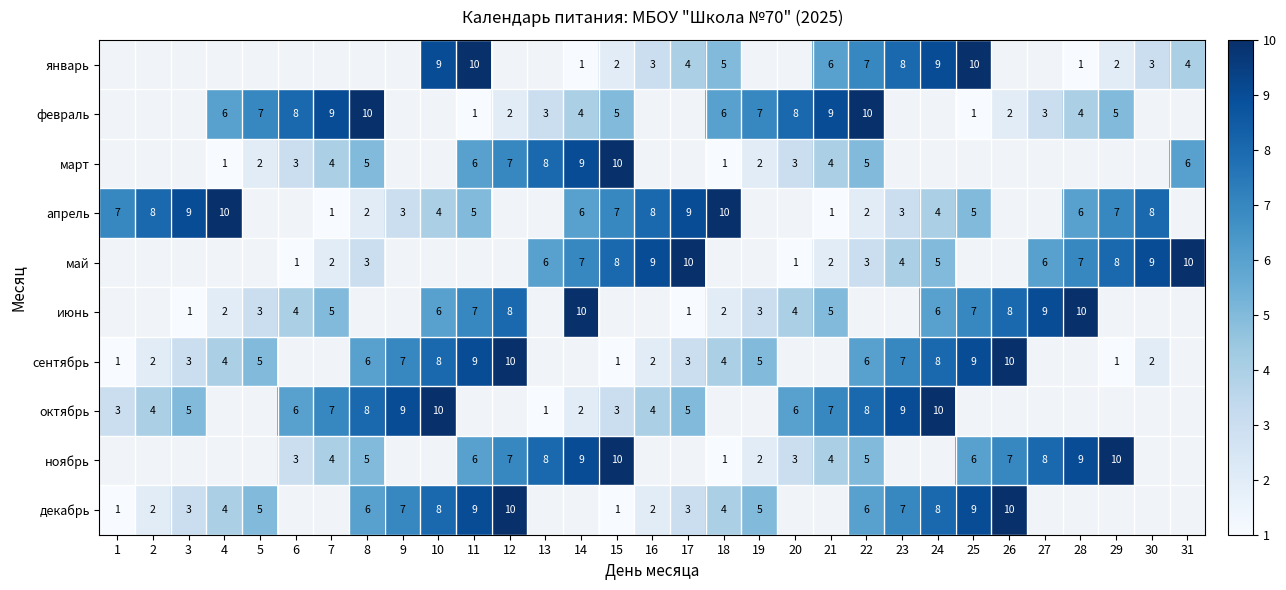

Is the value of ноябрь at 6 greater than the value of октябрь at 16?

No